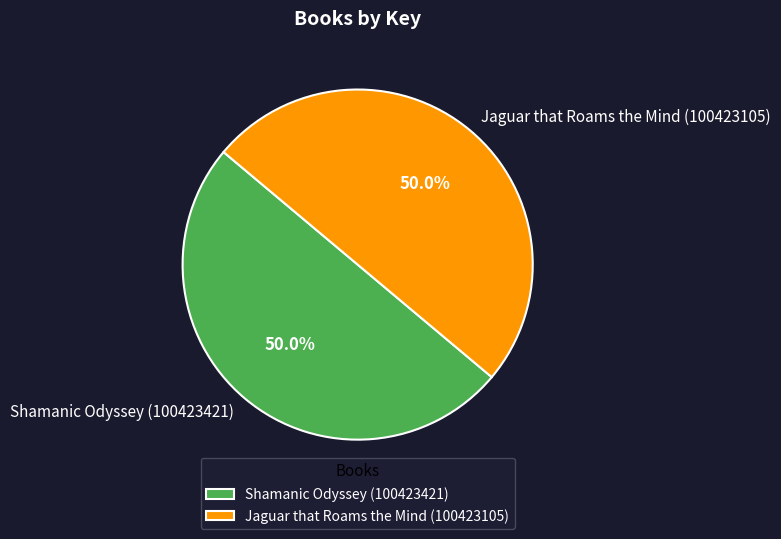

What percentage is the Shamanic Odyssey (100423421) slice, to the nearest percent?

50%